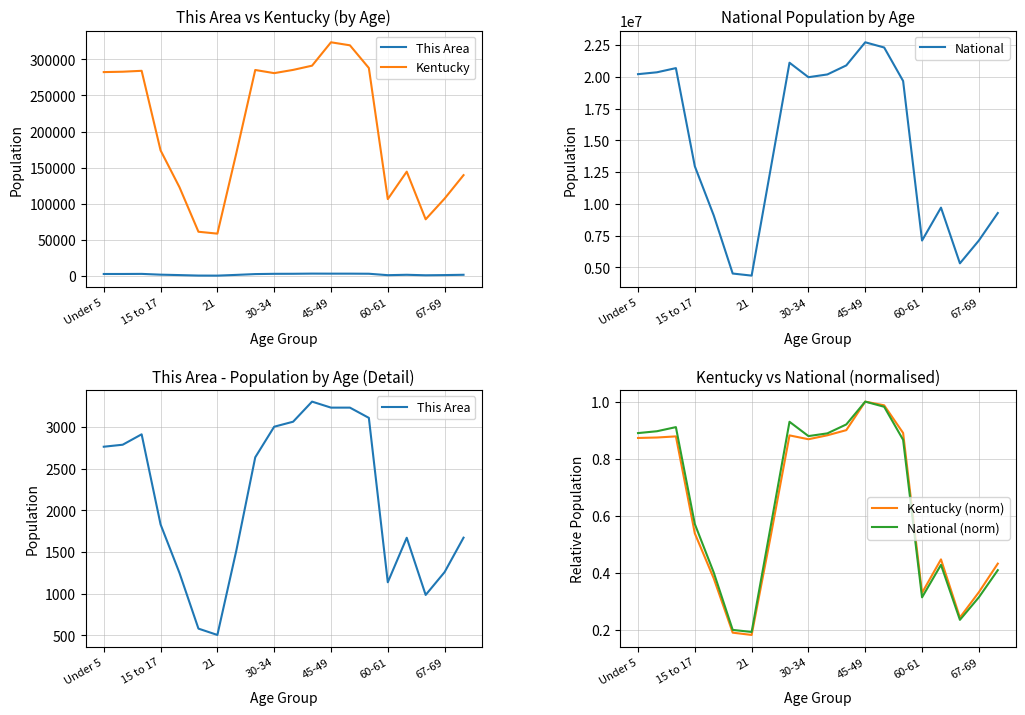

True or false: Kentucky (norm) and Kentucky intersect in this chart.

False